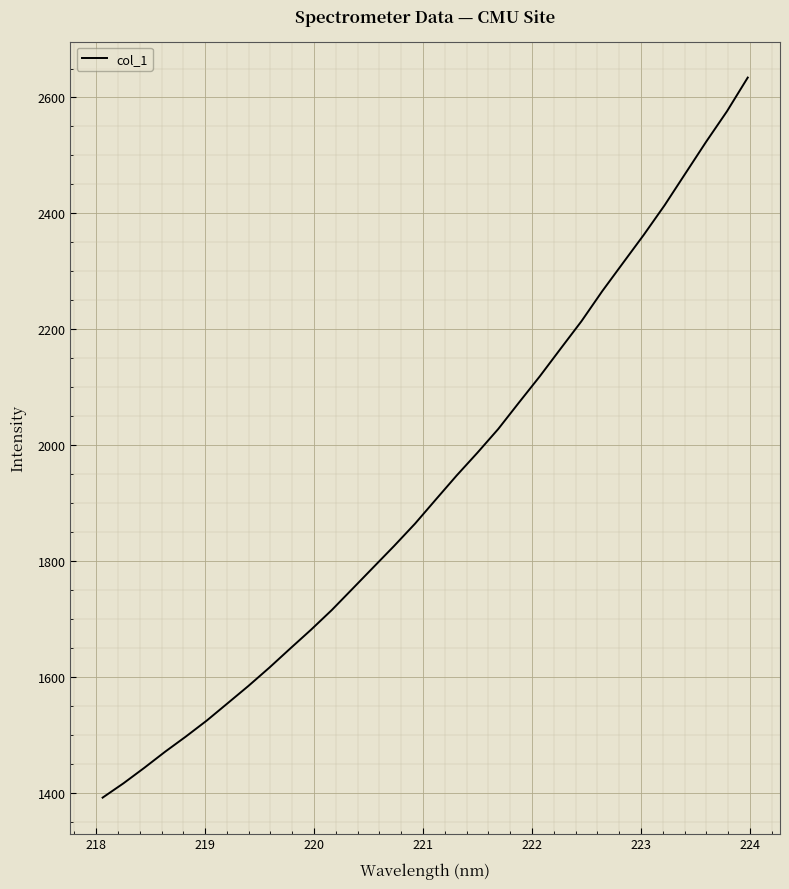

Count the number of values greater than 1906.

16